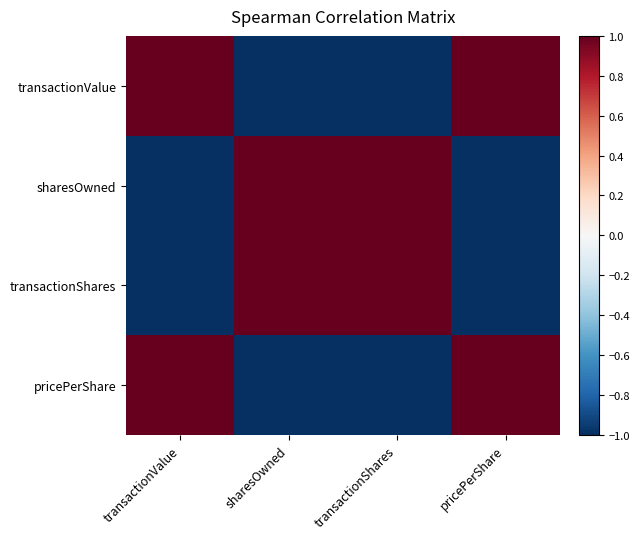

Reading right to left, transcribe all the data shown in this chart.

transactionValue: pricePerShare=1.0	transactionShares=-1.0	sharesOwned=-1.0	transactionValue=1.0
sharesOwned: pricePerShare=-1.0	transactionShares=1.0	sharesOwned=1.0	transactionValue=-1.0
transactionShares: pricePerShare=-1.0	transactionShares=1.0	sharesOwned=1.0	transactionValue=-1.0
pricePerShare: pricePerShare=1.0	transactionShares=-1.0	sharesOwned=-1.0	transactionValue=1.0